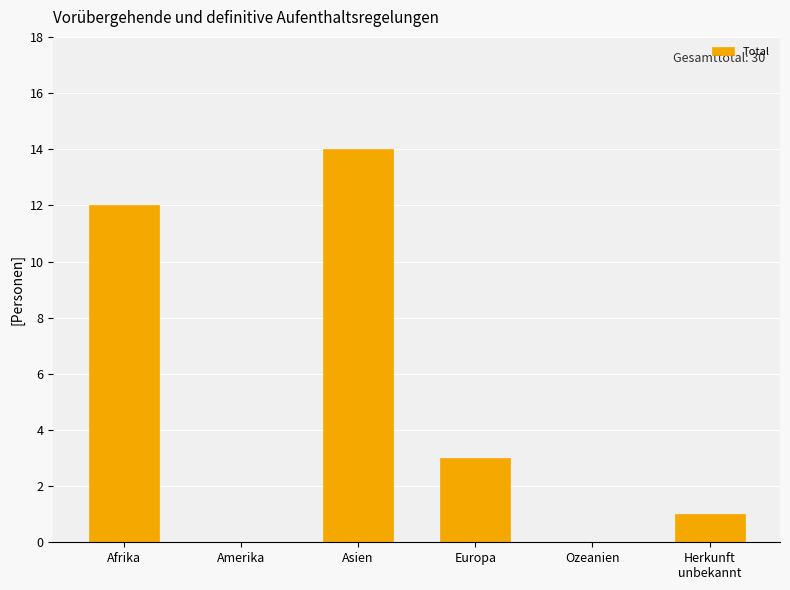

At which category does the chart reach its peak across all series?

Asien